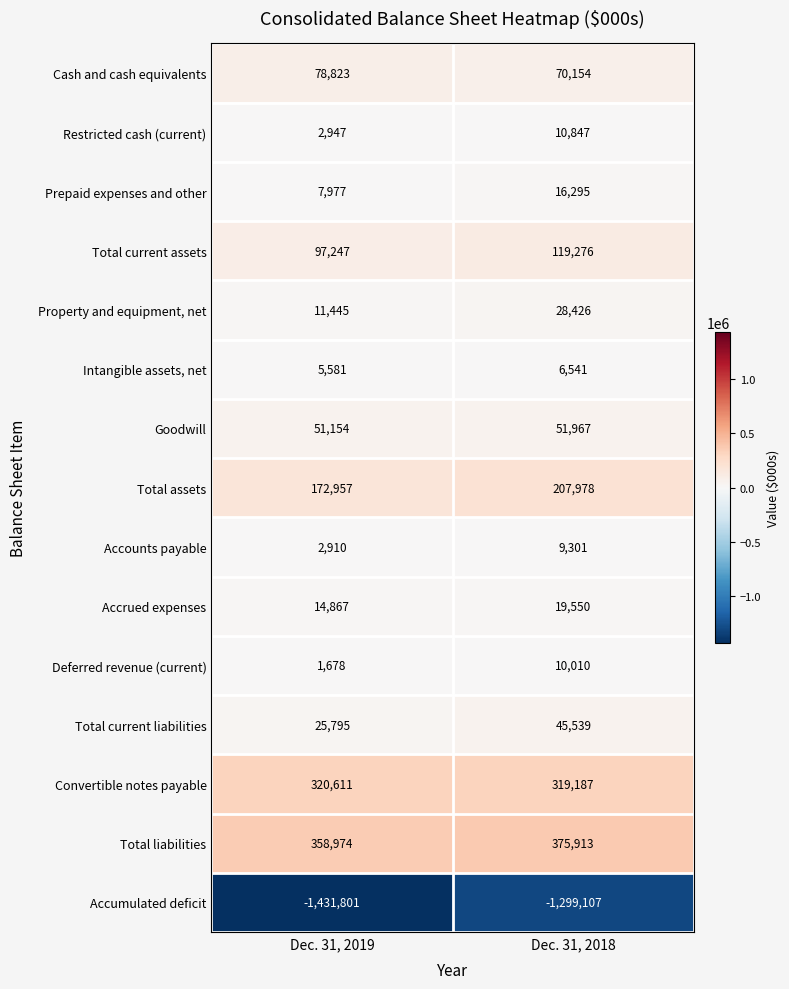

Reading right to left, list all the values displayed in this chart.

Cash and cash equivalents: Dec. 31, 2018=70154	Dec. 31, 2019=78823
Restricted cash (current): Dec. 31, 2018=10847	Dec. 31, 2019=2947
Prepaid expenses and other: Dec. 31, 2018=16295	Dec. 31, 2019=7977
Total current assets: Dec. 31, 2018=119276	Dec. 31, 2019=97247
Property and equipment, net: Dec. 31, 2018=28426	Dec. 31, 2019=11445
Intangible assets, net: Dec. 31, 2018=6541	Dec. 31, 2019=5581
Goodwill: Dec. 31, 2018=51967	Dec. 31, 2019=51154
Total assets: Dec. 31, 2018=207978	Dec. 31, 2019=172957
Accounts payable: Dec. 31, 2018=9301	Dec. 31, 2019=2910
Accrued expenses: Dec. 31, 2018=19550	Dec. 31, 2019=14867
Deferred revenue (current): Dec. 31, 2018=10010	Dec. 31, 2019=1678
Total current liabilities: Dec. 31, 2018=45539	Dec. 31, 2019=25795
Convertible notes payable: Dec. 31, 2018=319187	Dec. 31, 2019=320611
Total liabilities: Dec. 31, 2018=375913	Dec. 31, 2019=358974
Accumulated deficit: Dec. 31, 2018=-1299107	Dec. 31, 2019=-1431801